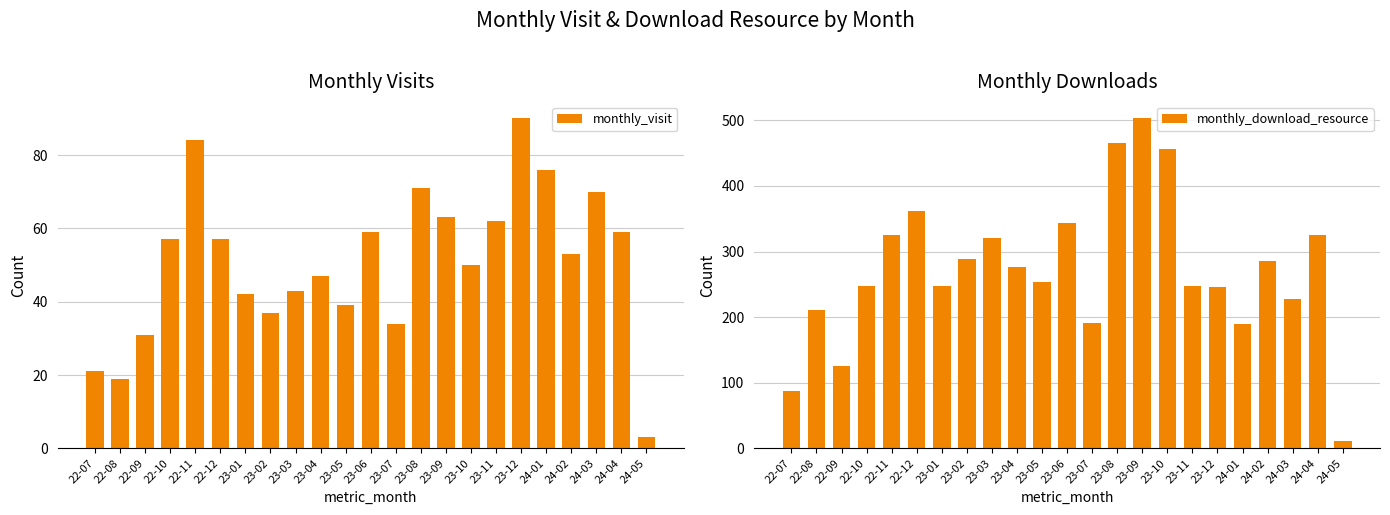

The monthly_visit series shows 129 at 23-12. True or false?

False